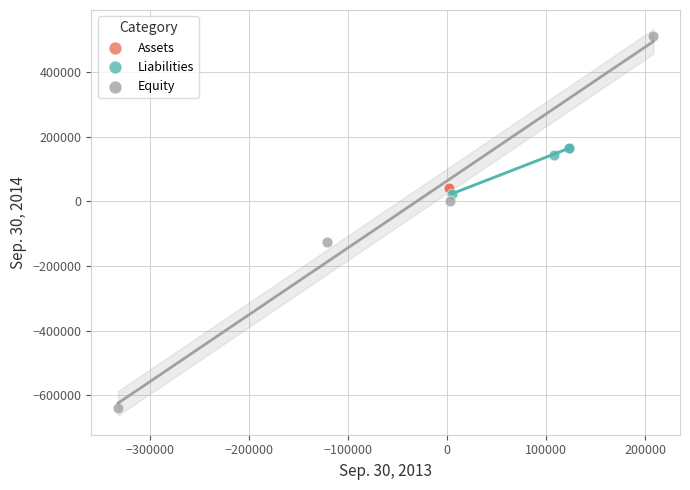

Which series reaches the maximum Y coordinate?

Equity